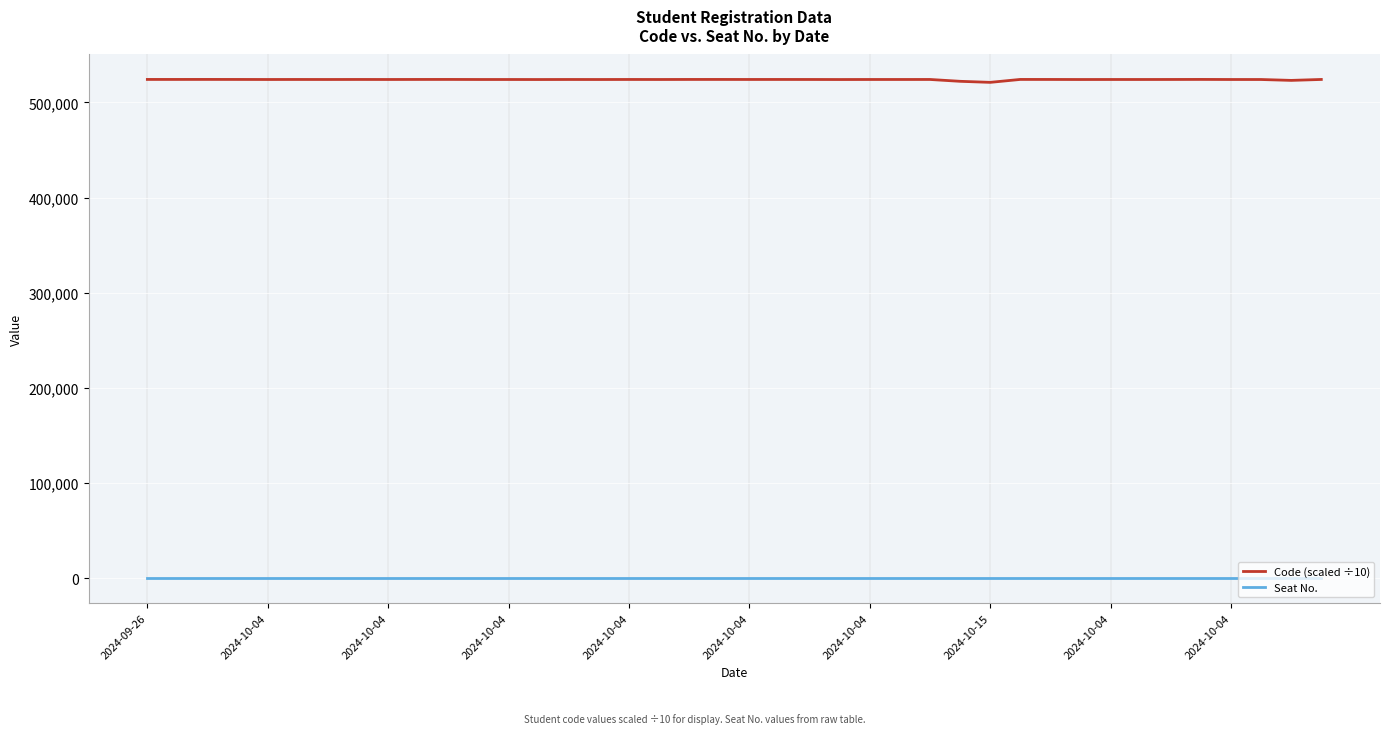

Is this an area chart (filled region under the line)?

No